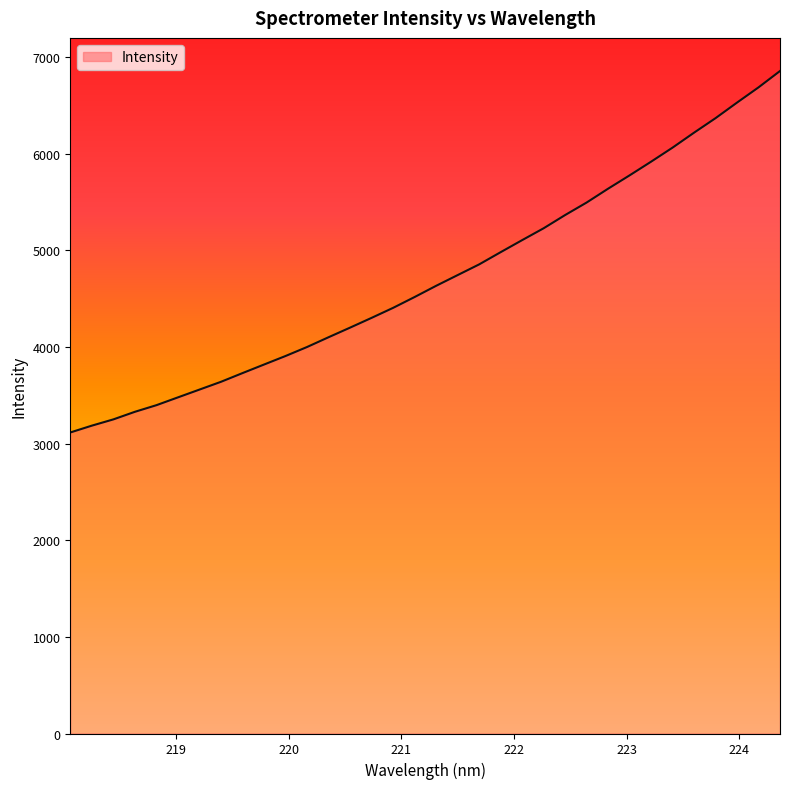

How many series are shown in this chart?

1